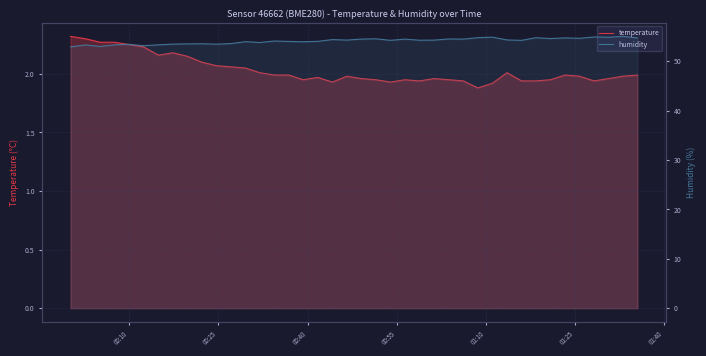

At how many categories does at least one series exceed 44?

40